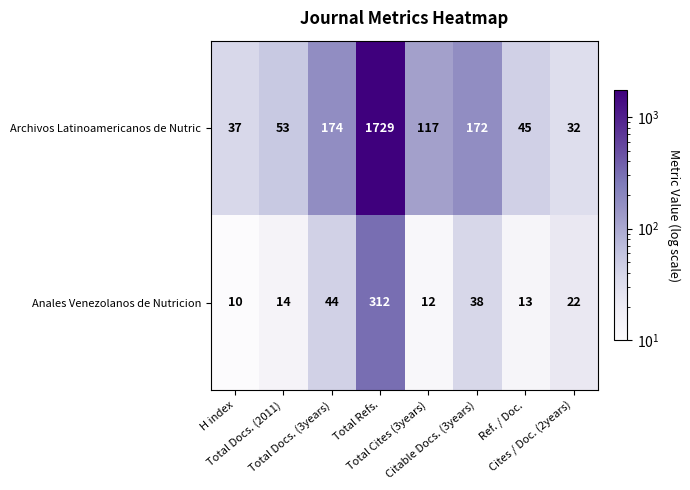

Which series has the largest total across all categories?

Archivos Latinoamericanos de Nutric